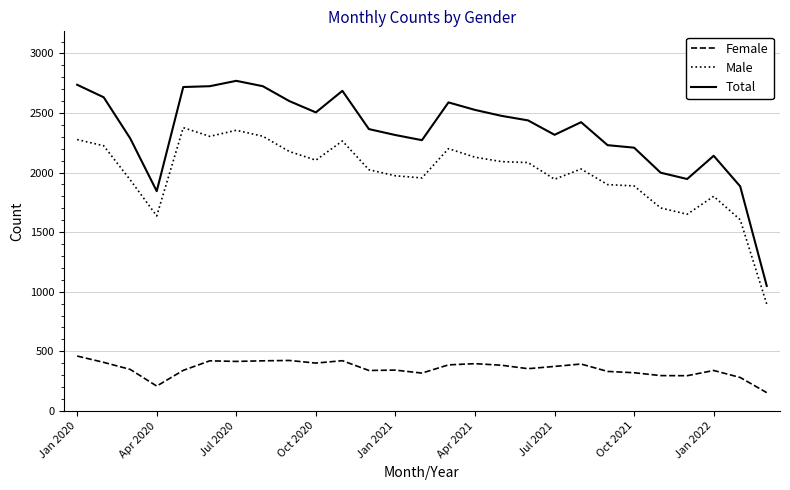

Which series has the largest total across all categories?

Total